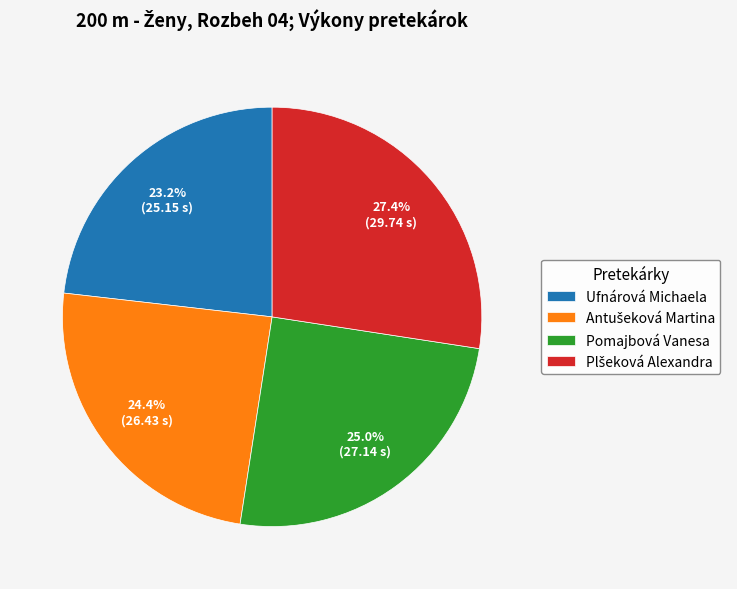

Which has a higher value, Ufnárová Michaela or Pomajbová Vanesa?

Pomajbová Vanesa